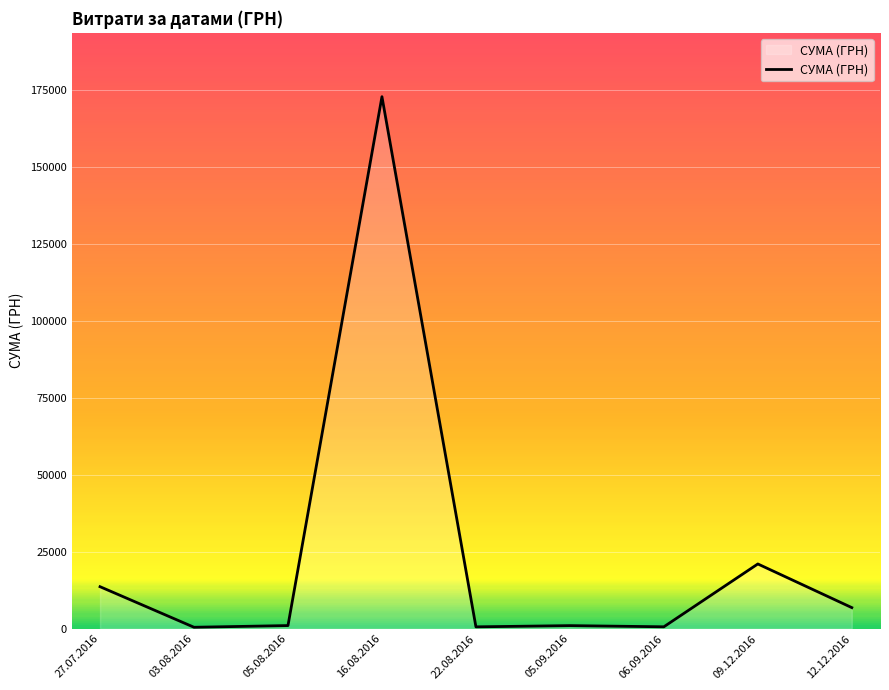

What is the difference between the maximum and second lowest values?

172111.3